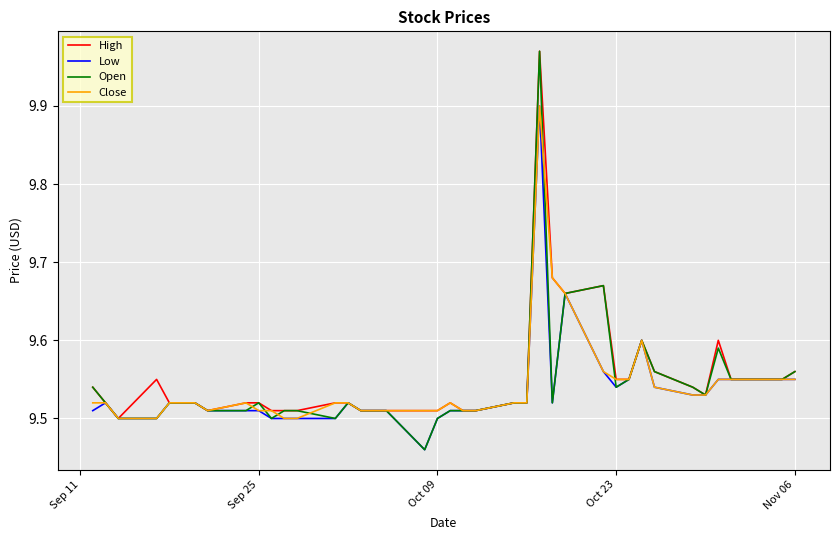

Is this an area chart (filled region under the line)?

No